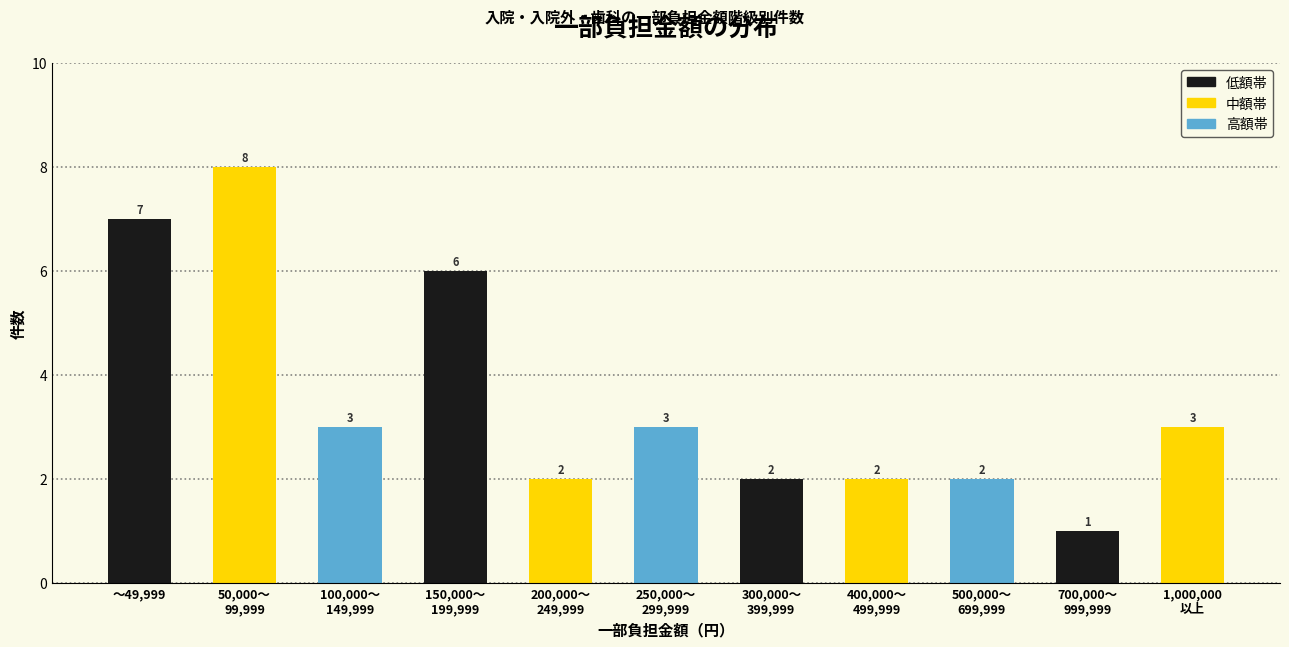

Reading left to right, transcribe all the data shown in this chart.

7	8	3	6	2	3	2	2	2	1	3